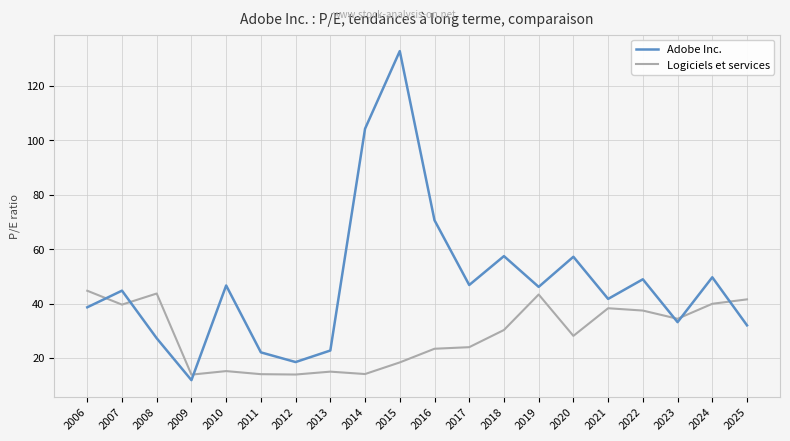

Where does the Logiciels et services series first go above 30?

2006